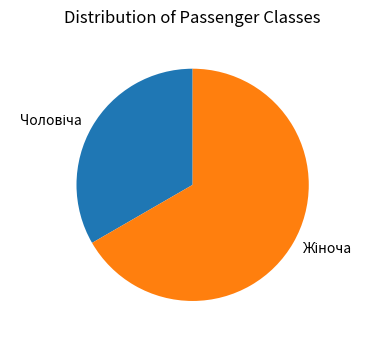

Does any single category account for the majority?

Yes